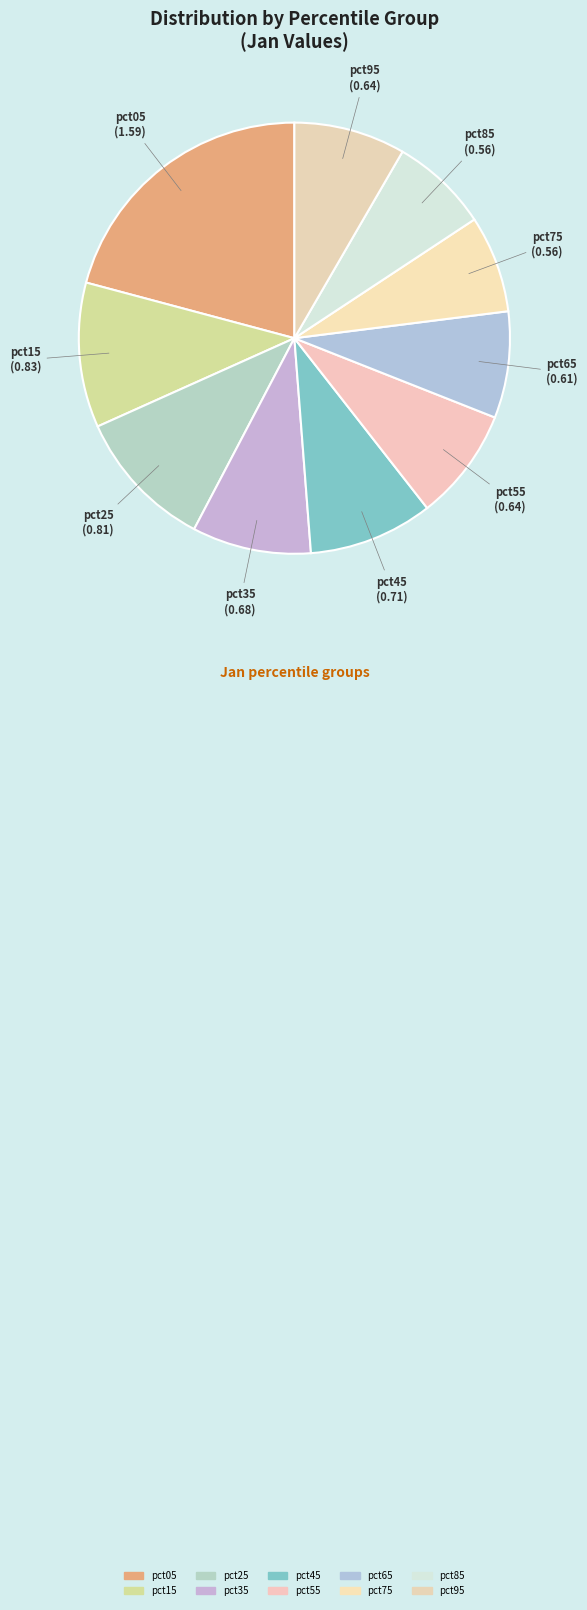

How many slices are in this pie chart?

10